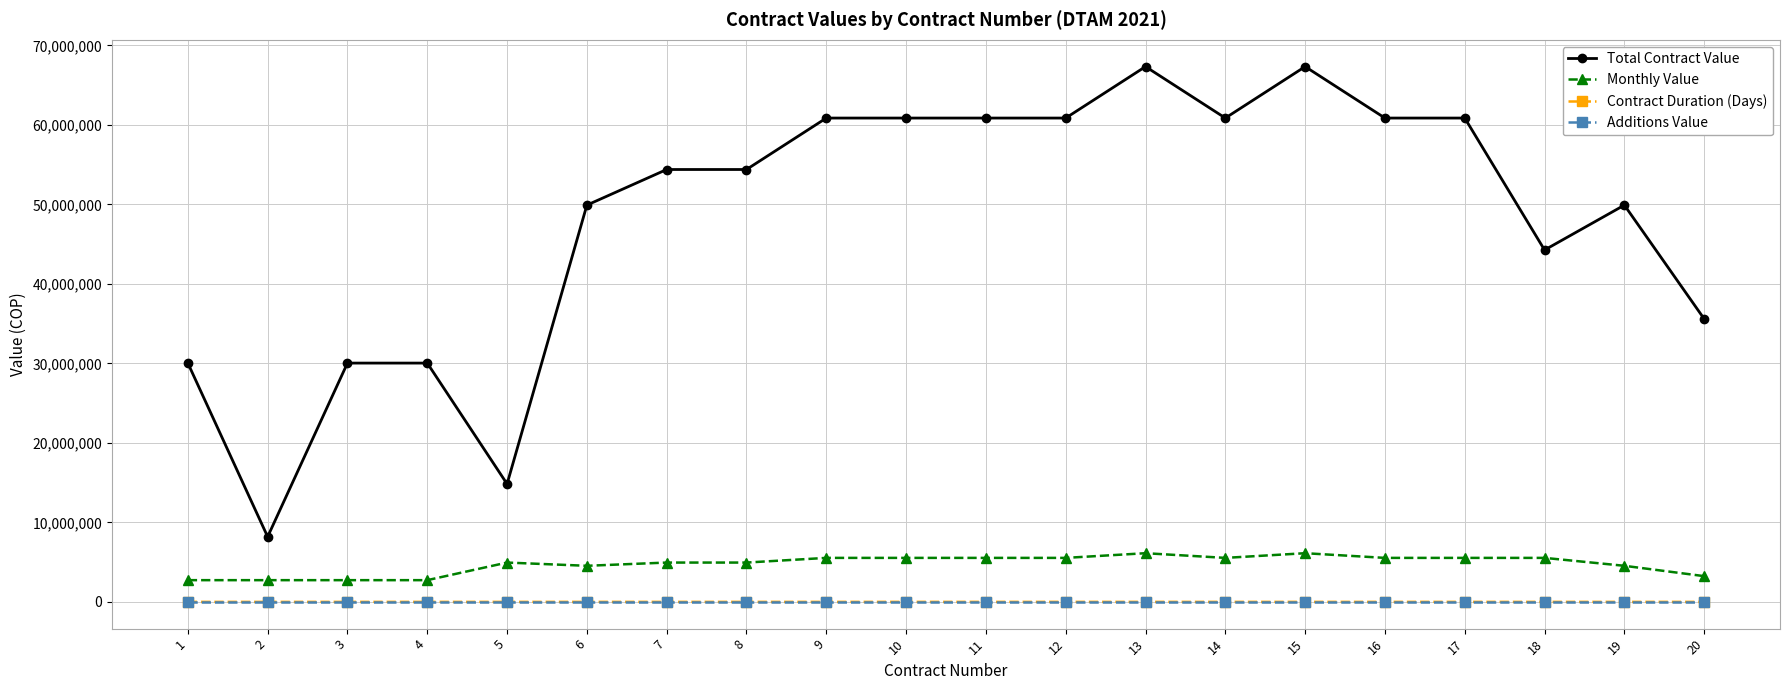

What is the value of the Monthly Value point at the 3rd from the left?

2730447